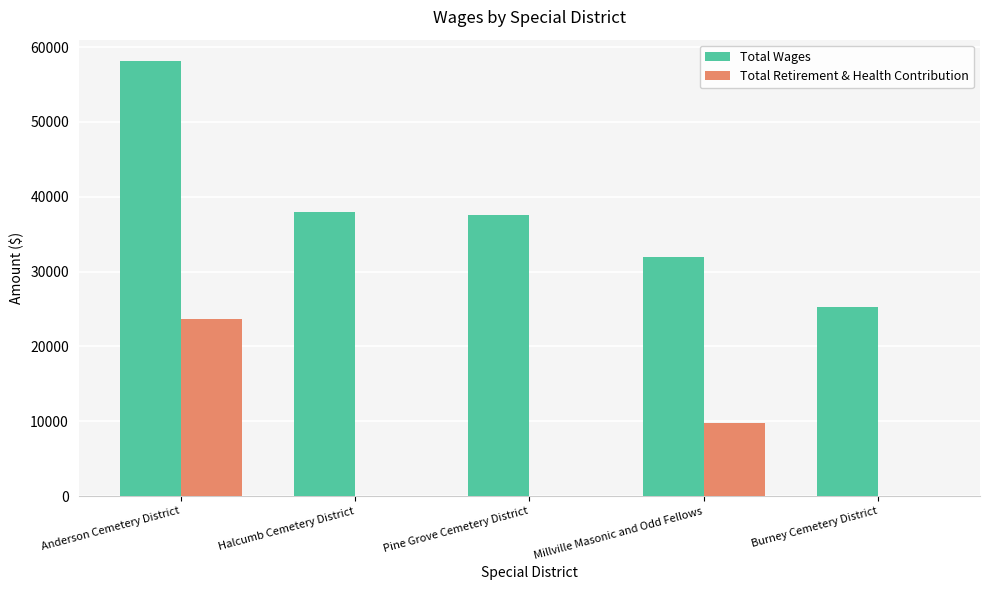

What is the sum of all Total Wages values?

190949